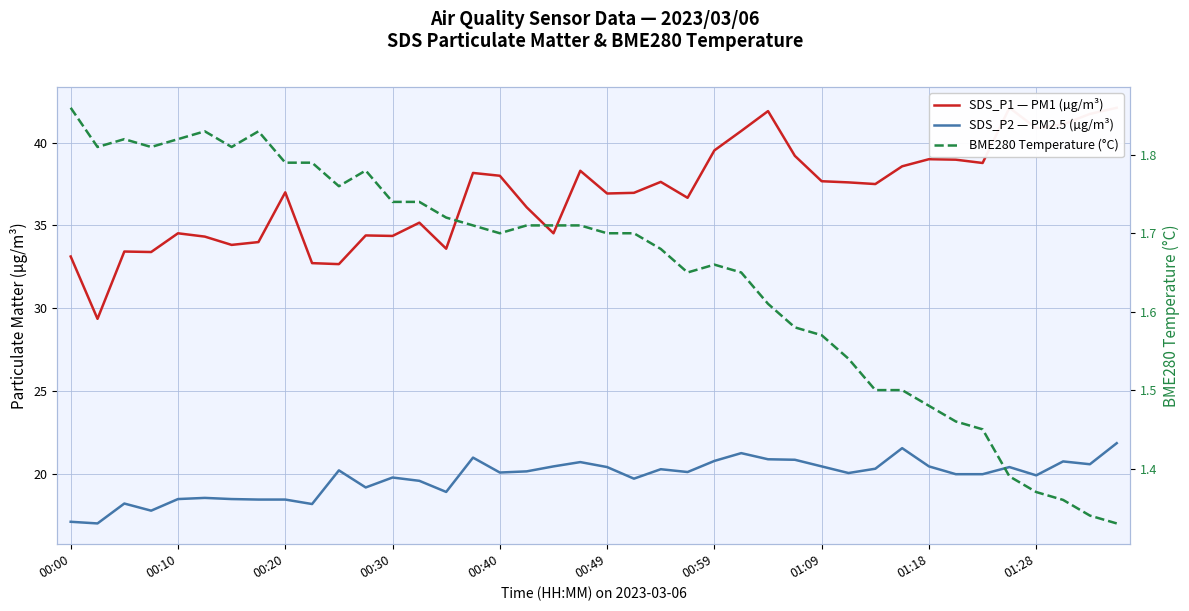

Reading left to right, extract all data points from this chart.

SDS_P1 — PM1 (µg/m³): 33.1	29.4	33.4	33.4	34.5	34.3	33.8	34.0	37.0	32.7	32.7	34.4	34.4	35.2	33.6	38.2	38.0	36.1	34.5	38.3	36.9	37.0	37.6	36.7	39.5	40.7	41.9	39.2	37.7	37.6	37.5	38.6	39.0	39.0	38.8	42.1	40.9	41.1	41.7	42.1
SDS_P2 — PM2.5 (µg/m³): 17.1	17.0	18.2	17.8	18.5	18.6	18.5	18.5	18.5	18.2	20.2	19.2	19.8	19.6	18.9	21.0	20.1	20.2	20.5	20.7	20.4	19.7	20.3	20.1	20.8	21.3	20.9	20.9	20.5	20.1	20.3	21.6	20.5	20.0	20.0	20.4	19.9	20.8	20.6	21.9
BME280 Temperature (°C): 1.9	1.8	1.8	1.8	1.8	1.8	1.8	1.8	1.8	1.8	1.8	1.8	1.7	1.7	1.7	1.7	1.7	1.7	1.7	1.7	1.7	1.7	1.7	1.6	1.7	1.6	1.6	1.6	1.6	1.5	1.5	1.5	1.5	1.5	1.4	1.4	1.4	1.4	1.3	1.3